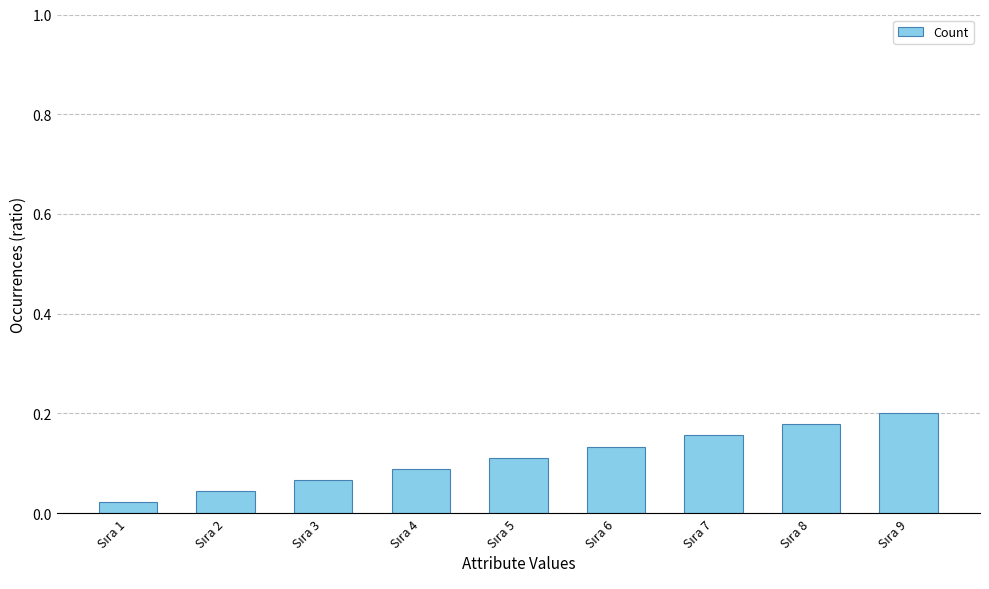

What is the sum of all values?

1.0